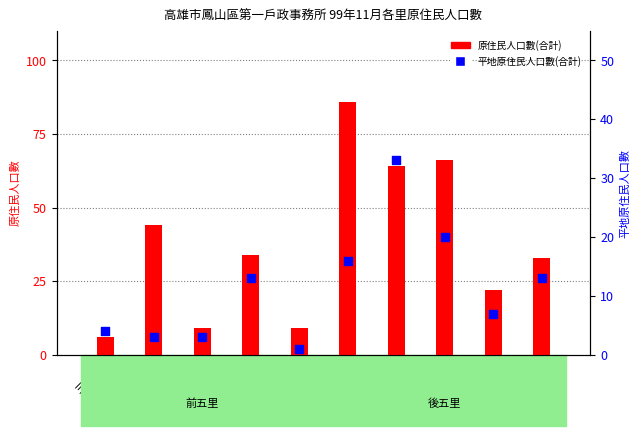

Which series reaches the minimum Y coordinate?

平地原住民人口數(合計)